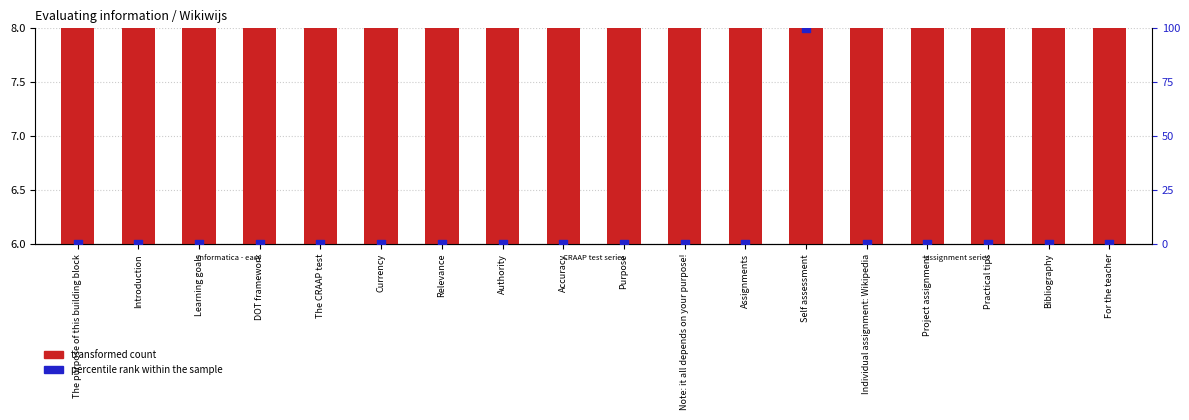

Which series contains the lowest Y value?

percentile rank within the sample